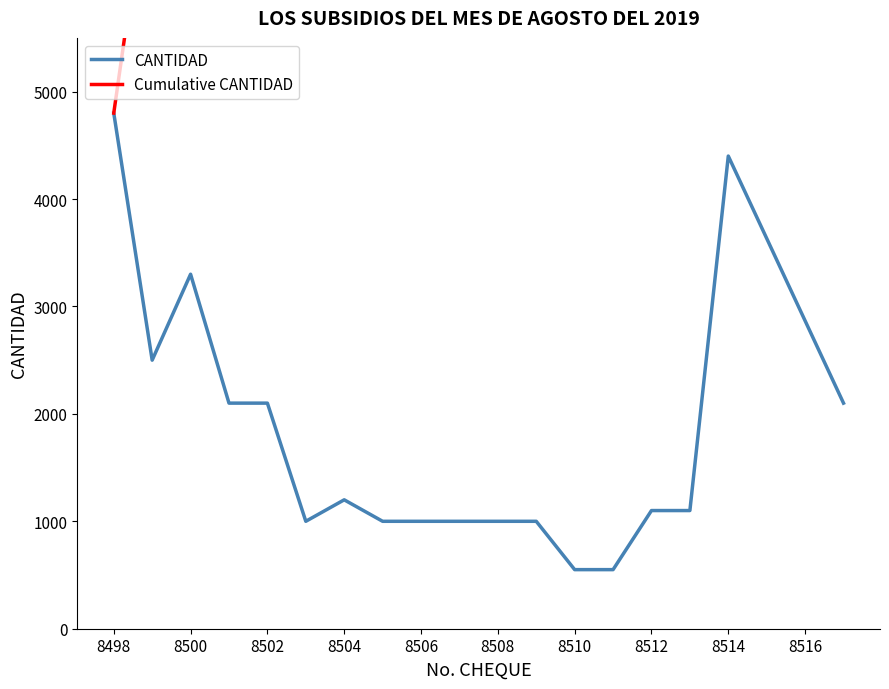

True or false: CANTIDAD has a value of 541 at 8512.

False